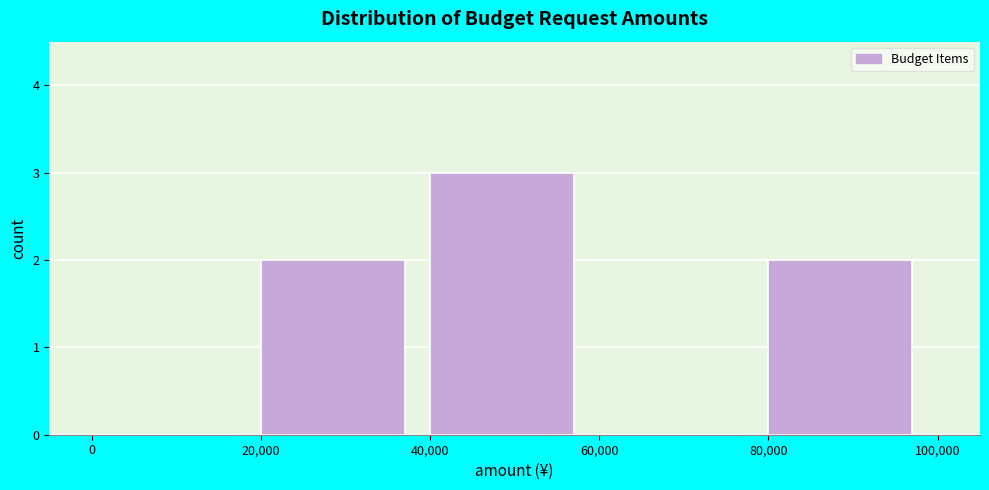

What is the height of the bar covering 40,000 to 60,000 on the x-axis? The values are not printed on the chart, so give them approximately, as read against the axis.

3